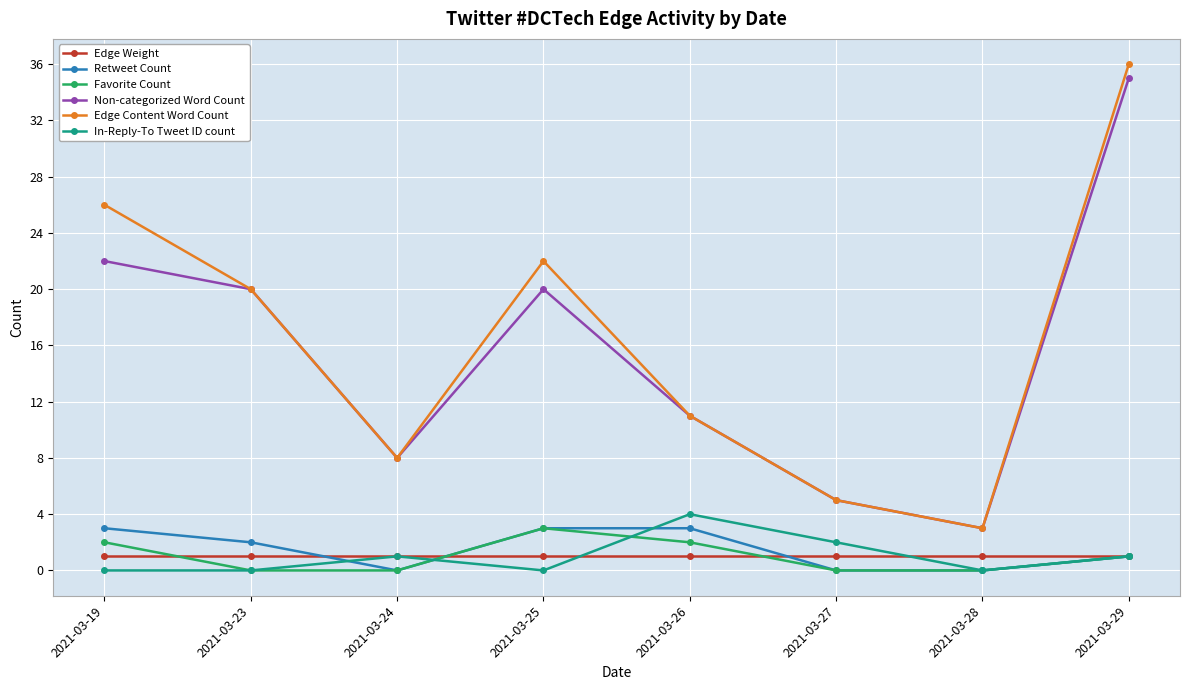

True or false: Favorite Count has a value of 3 at 2021-03-25.

True